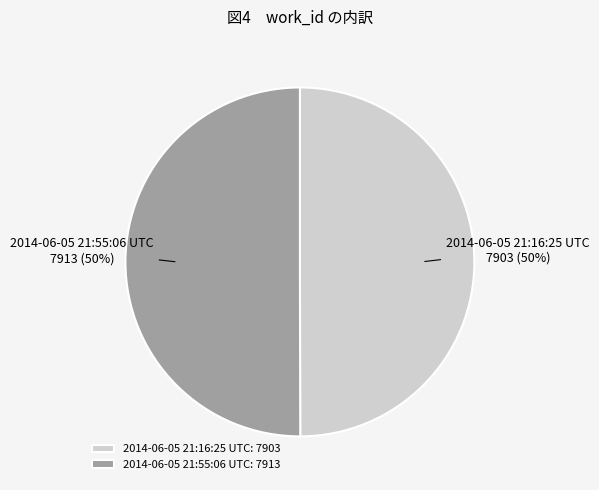

To the nearest percent, what percentage of the pie is 2014-06-05 21:55:06 UTC?

50%